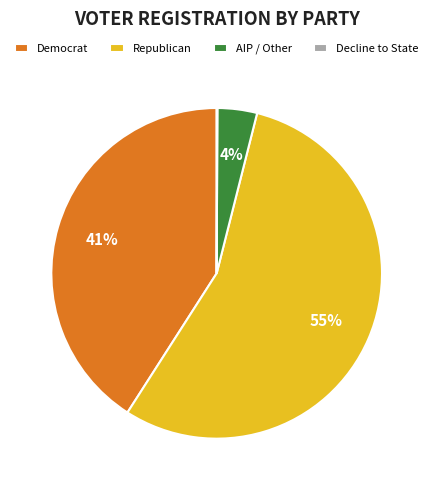

Does Republican account for over 50% of the chart?

Yes